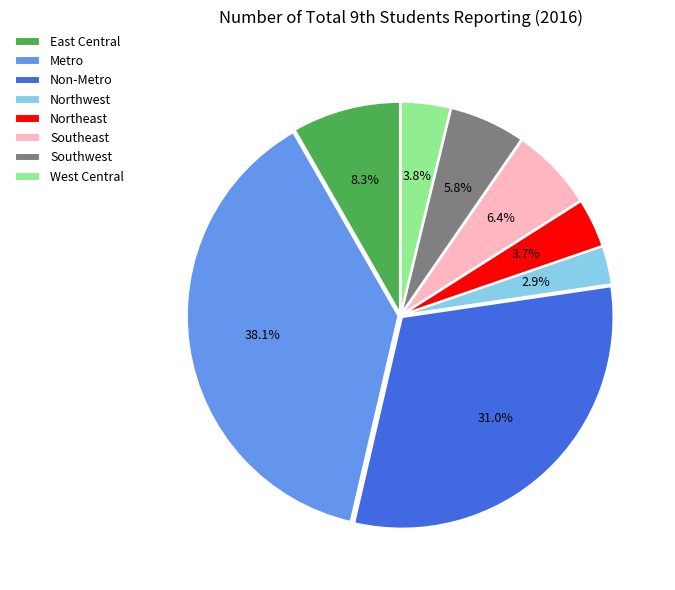

True or false: Southeast accounts for 6% of the total.

True